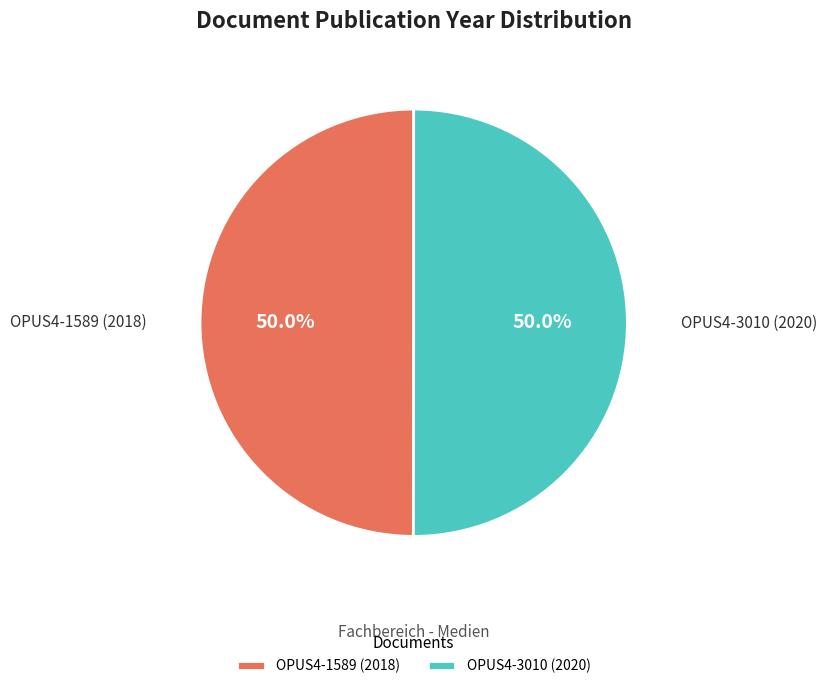

What portion of the pie excludes OPUS4-1589 (2018)?

50.0%